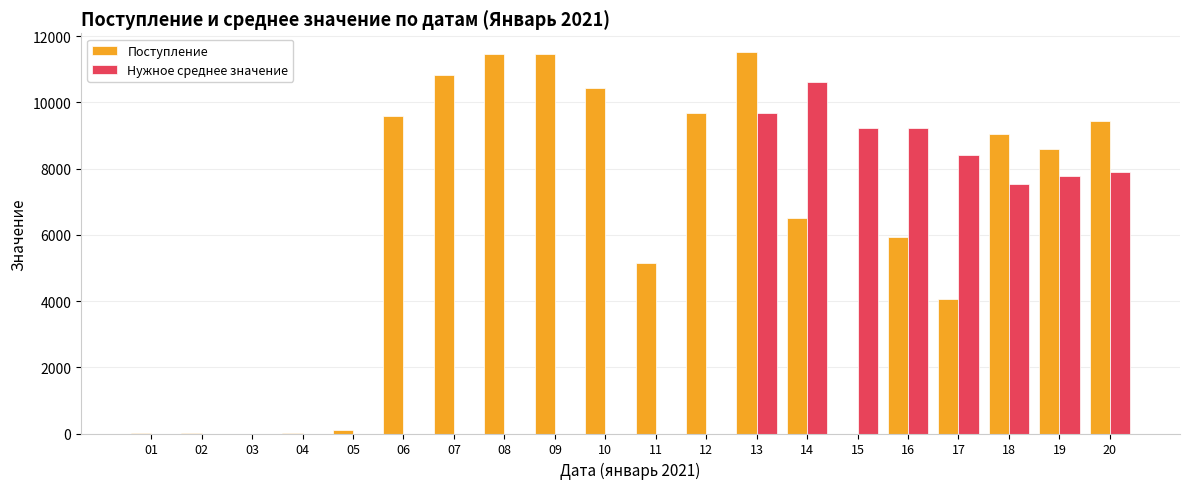

What is the difference between the Поступление values at 01 and 15?

5.0